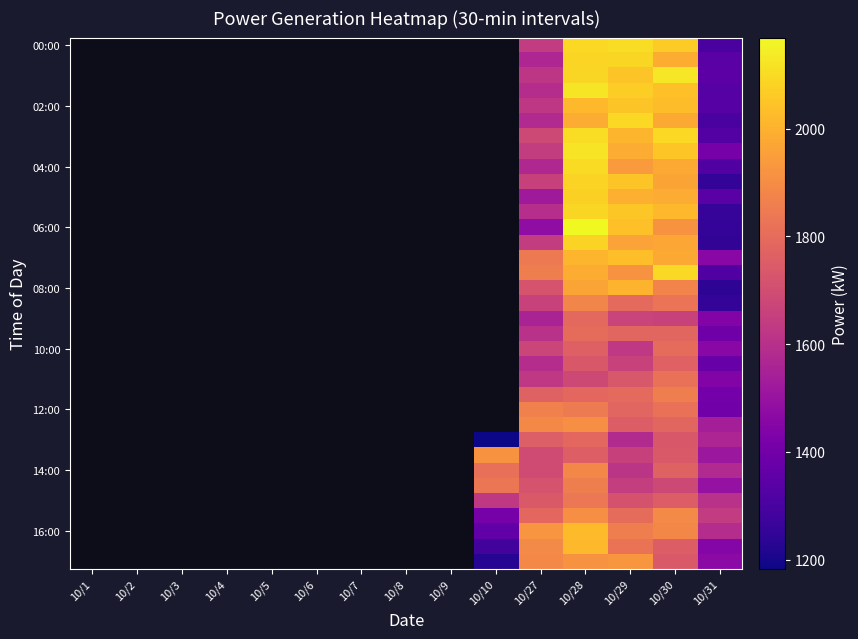

Which label corresponds to the largest value in the chart?

10/28